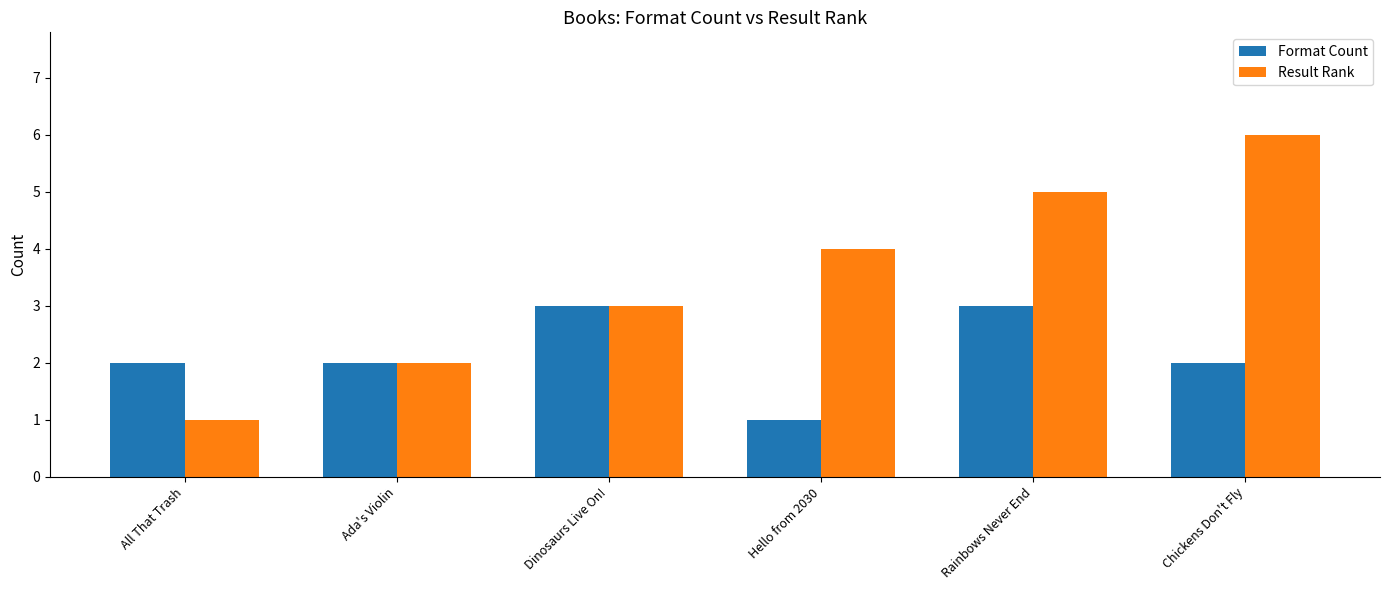

What is the approximate value of Format Count at All That Trash?

2